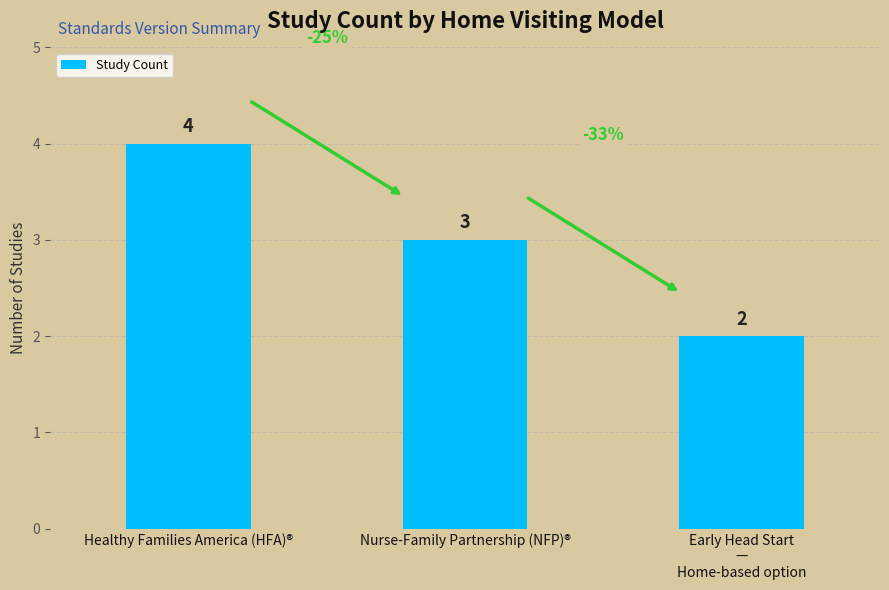

List the labels in order of value, largest first.

Healthy Families America (HFA)®, Nurse-Family Partnership (NFP)®, Early Head Start
—
Home-based option